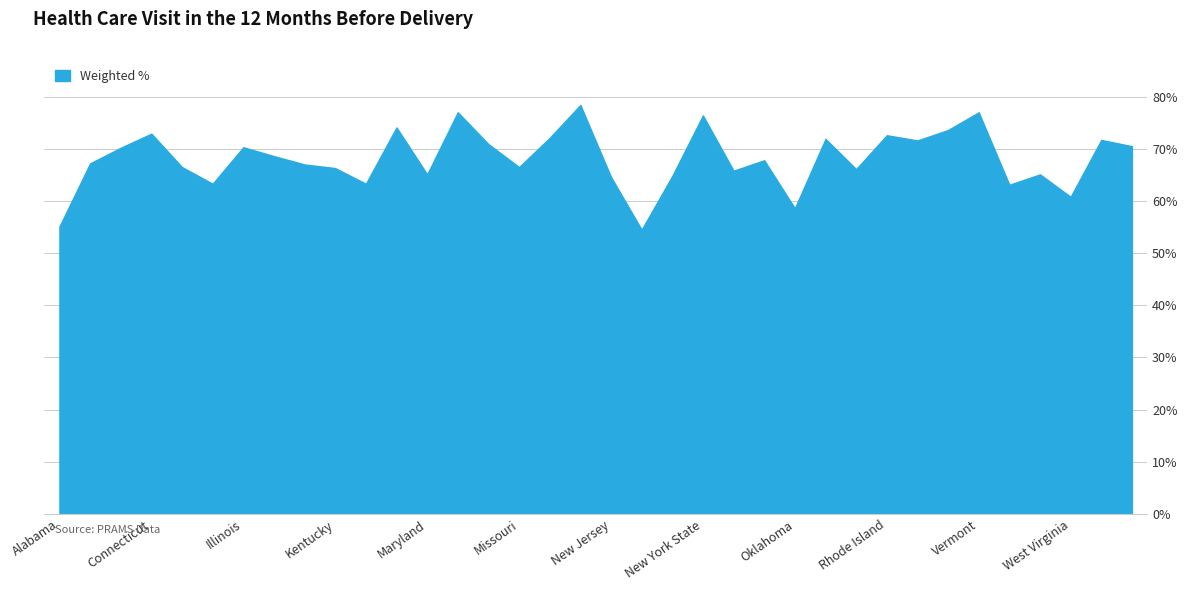

What is the greatest value displayed?

78.4